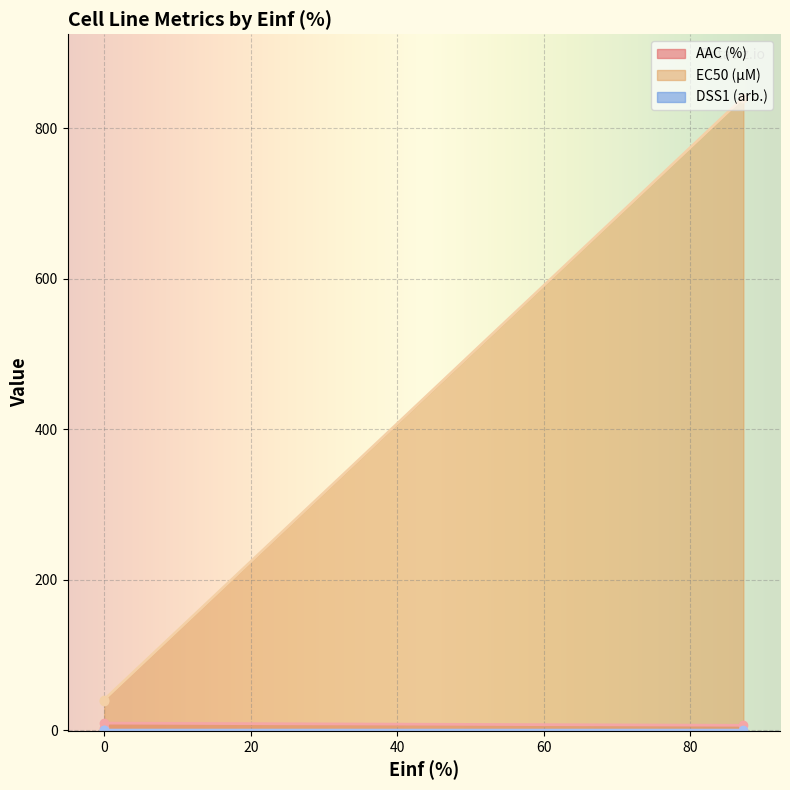

At how many categories does at least one series exceed 564?

1